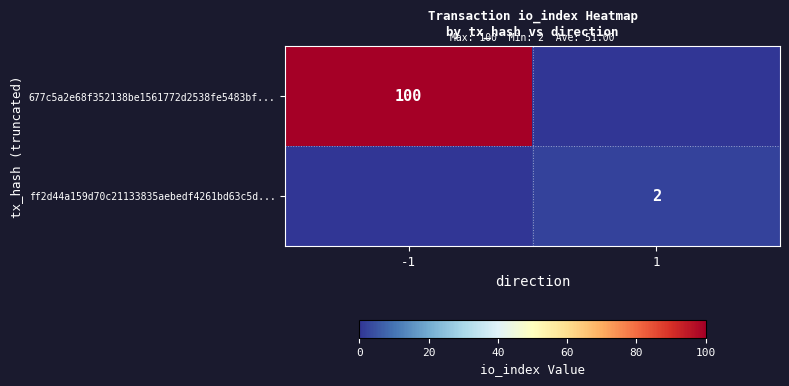

True or false: ff2d44a159d70c21133835aebedf4261bd63c5d... has a value of 2 at 1.

True